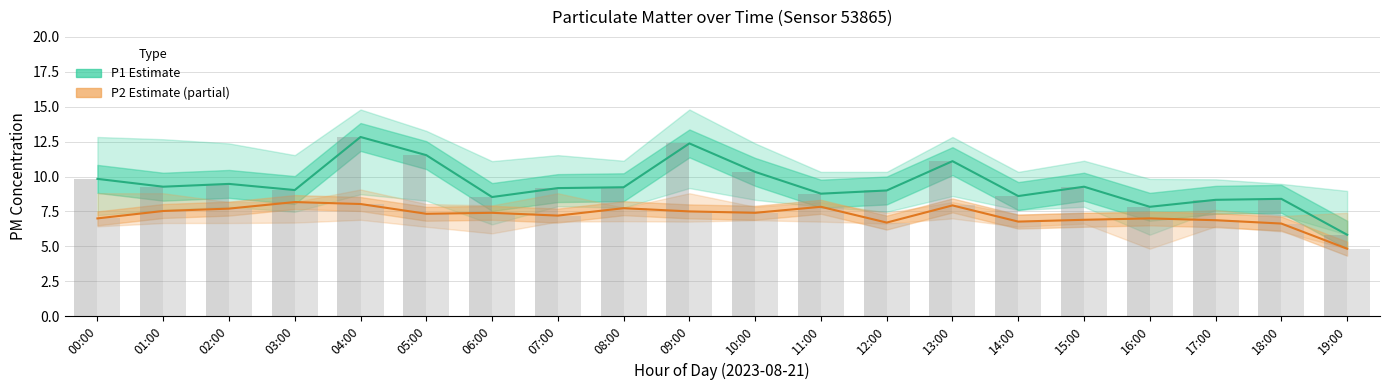

Which series has the largest range (max minus min)?

P1 (Estimate)